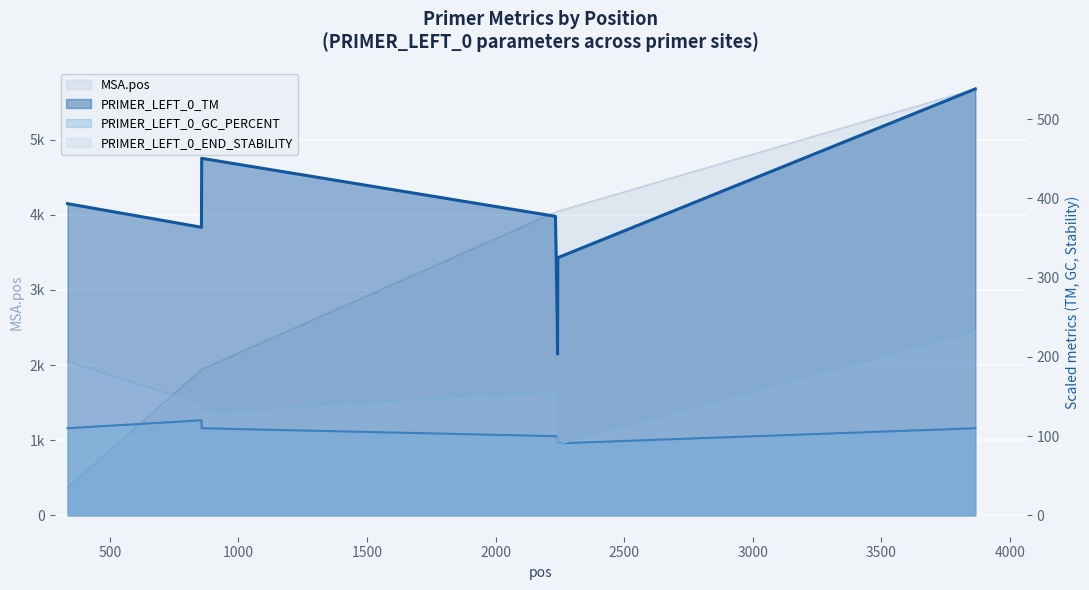

At 500, list the series in order from largest to smallest.

MSA.pos, PRIMER_LEFT_0_TM, PRIMER_LEFT_0_END_STABILITY, PRIMER_LEFT_0_GC_PERCENT